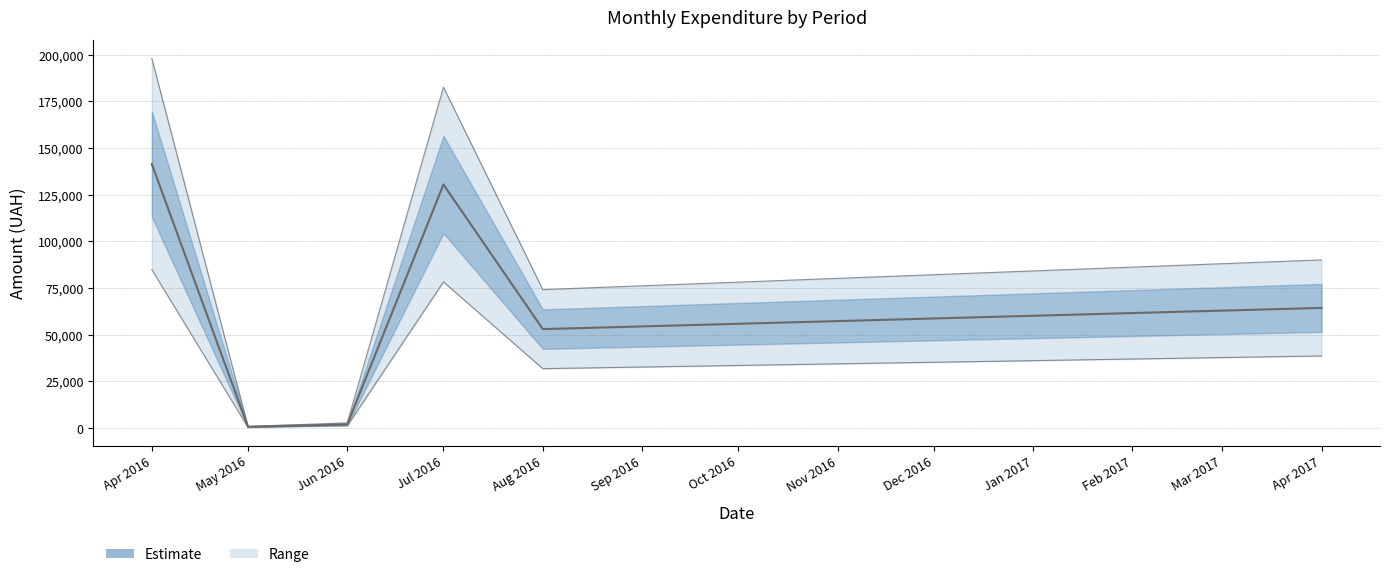

What is the smallest value displayed?

596.0